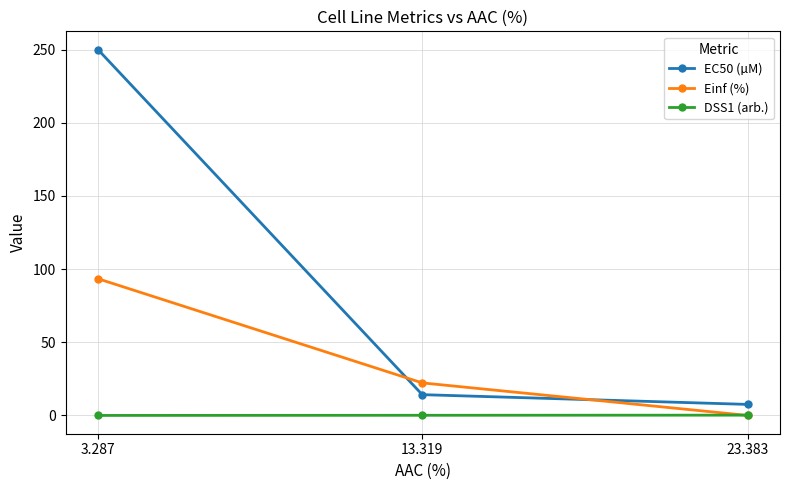

The Einf (%) series shows 0.0 at 23.383. True or false?

True